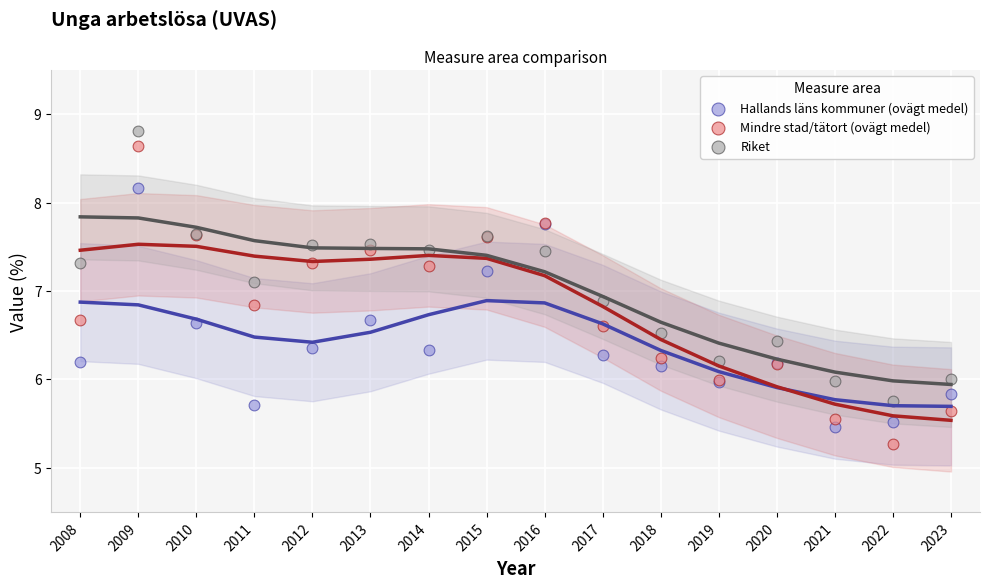

What are all the series names shown in the legend?

Hallands läns kommuner (ovägt medel), Mindre stad/tätort (ovägt medel), Riket